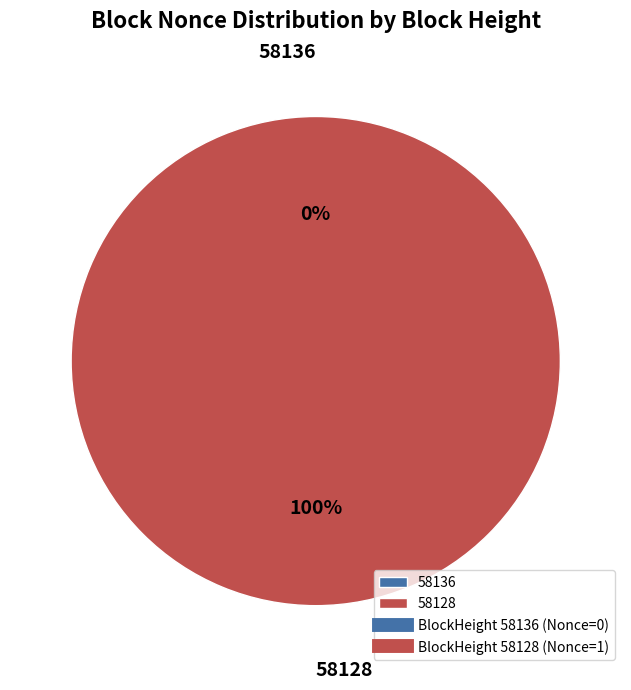

How many segments does this pie chart have?

2